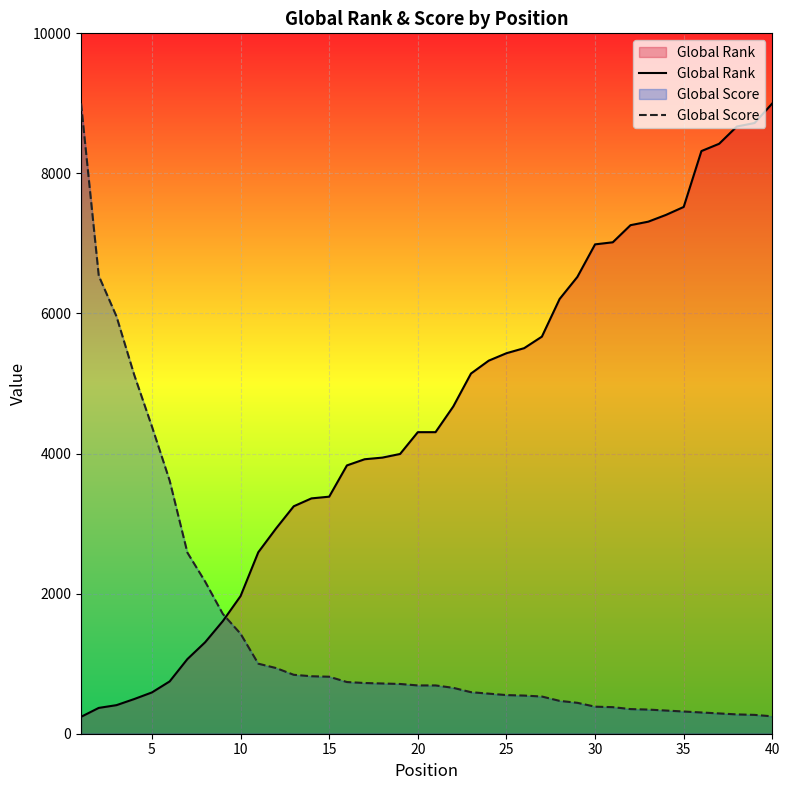

After their last crossing, which series has the higher values: Global Rank or Global Score?

Global Rank